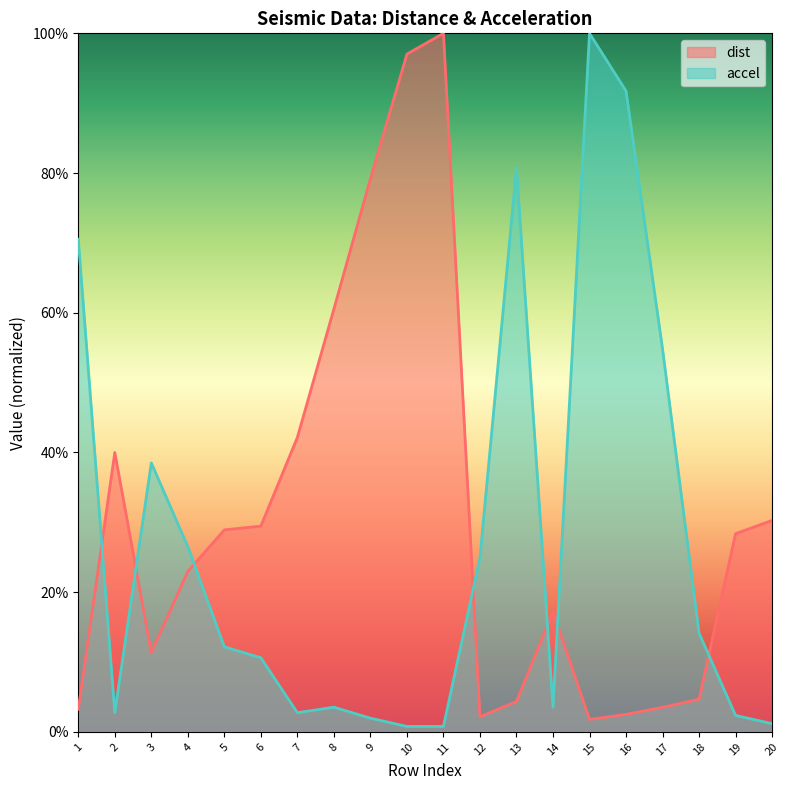

Reading right to left, transcribe all the data shown in this chart.

dist: 0.3	0.3	0.0	0.0	0.0	0.0	0.2	0.0	0.0	1.0	1.0	0.8	0.6	0.4	0.3	0.3	0.2	0.1	0.4	0.0
accel: 0.0	0.0	0.1	0.5	0.9	1.0	0.0	0.8	0.2	0.0	0.0	0.0	0.0	0.0	0.1	0.1	0.3	0.4	0.0	0.7